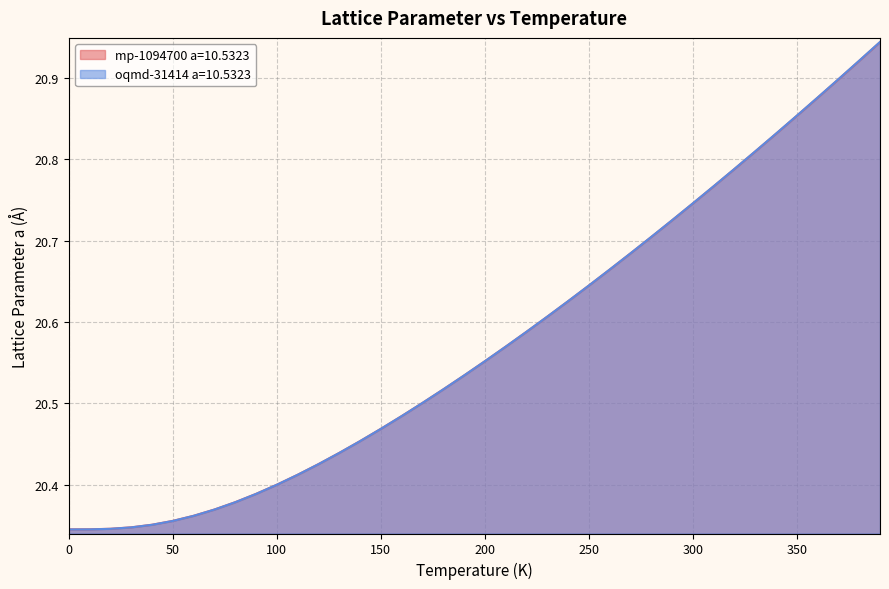

What is the difference between the second highest and second lowest values in the oqmd-31414 a=10.5323 series?

0.6